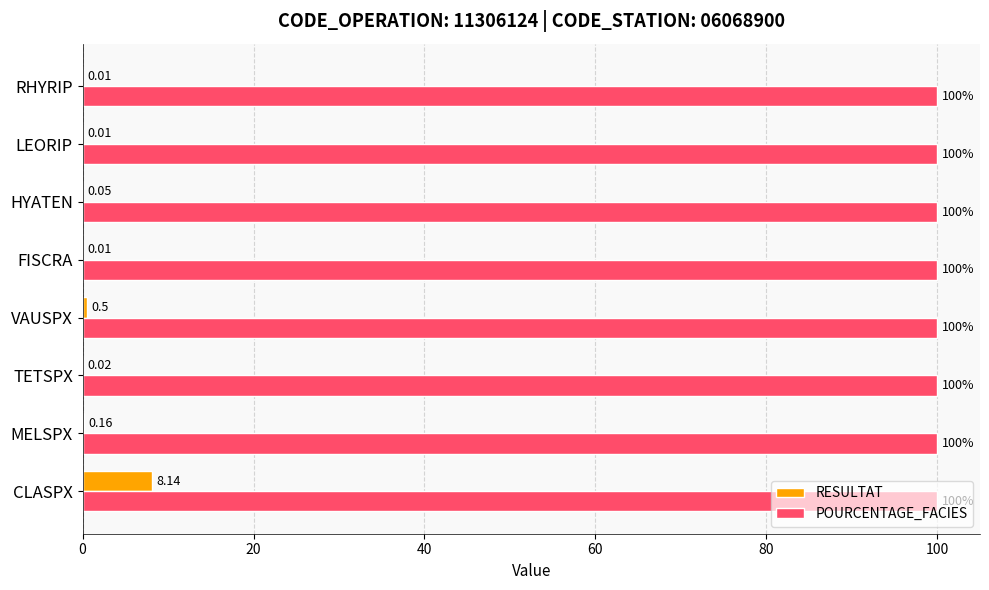

Which series changed the most between MELSPX and HYATEN?

RESULTAT